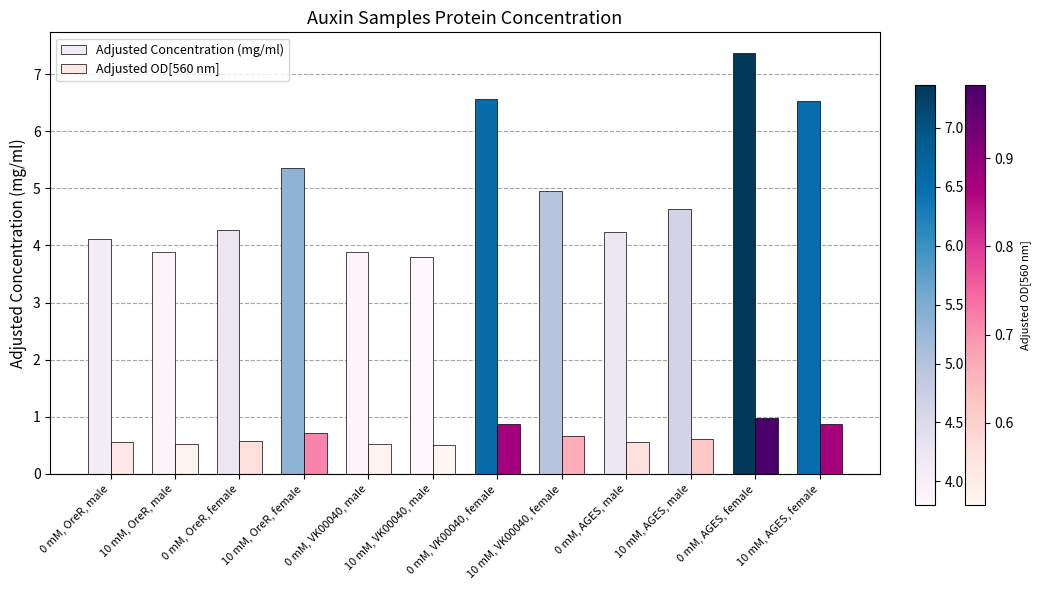

What is the average value of the Adjusted OD[560 nm] series?

0.7